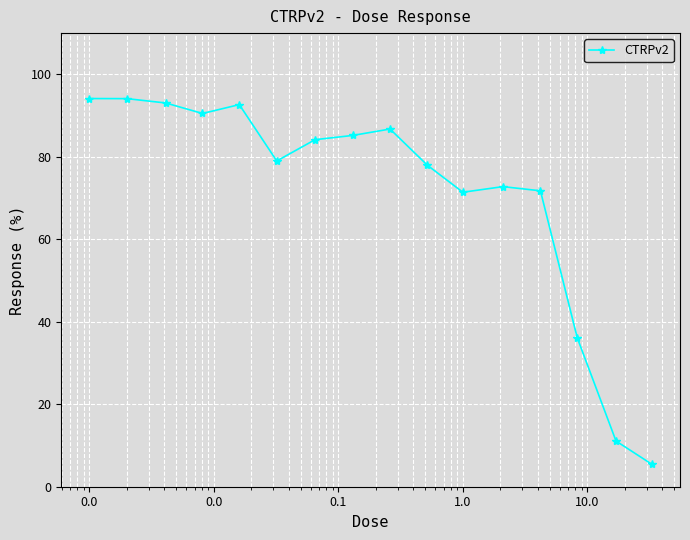

What is the difference between the maximum and minimum values?

88.7